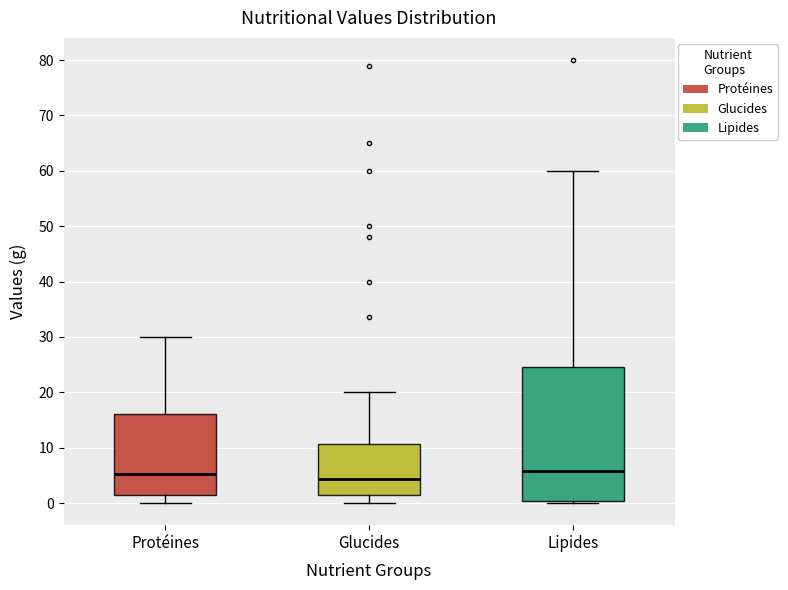

Comparing the boxes themselves (not the whiskers), which one is the tallest?

Lipides